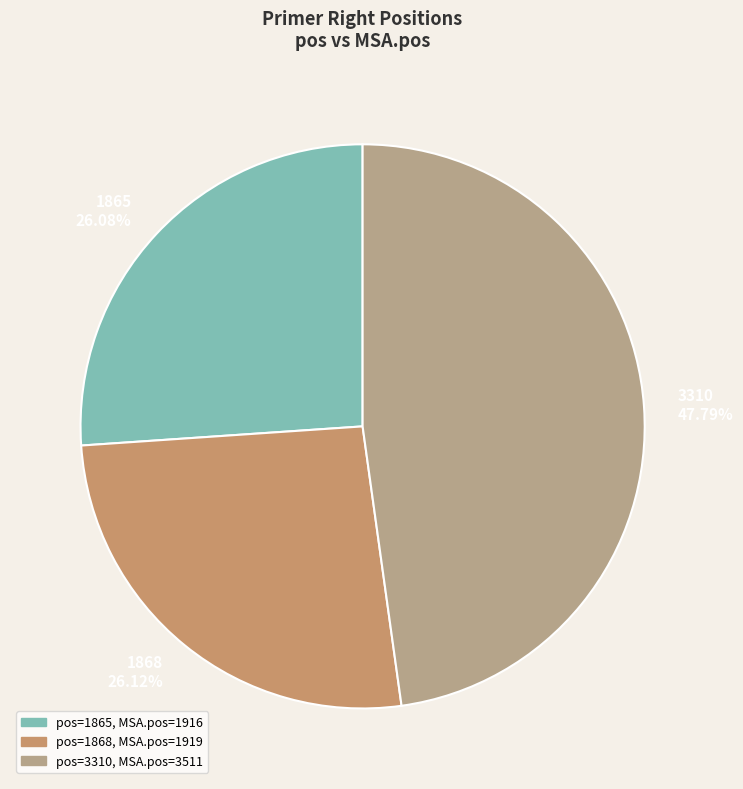

Which category has the biggest portion of the pie?

3310